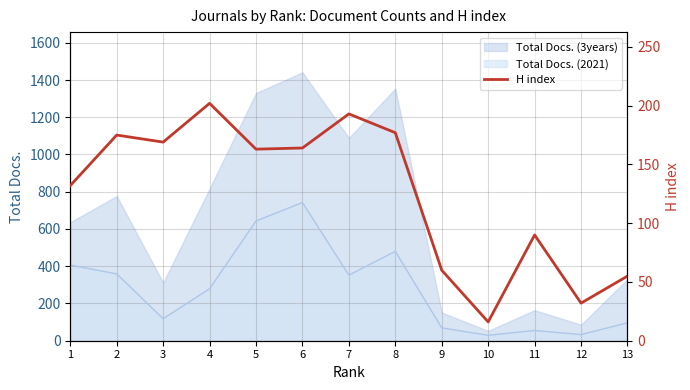

The chart shows a value of 52 at 6. True or false?

False